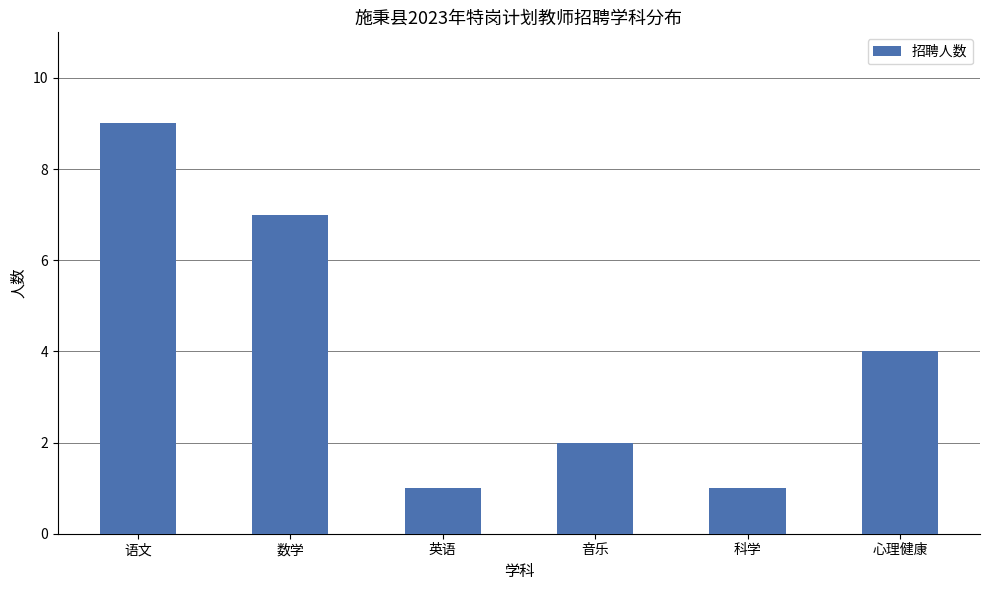

The value at 数学 is 7. True or false?

True